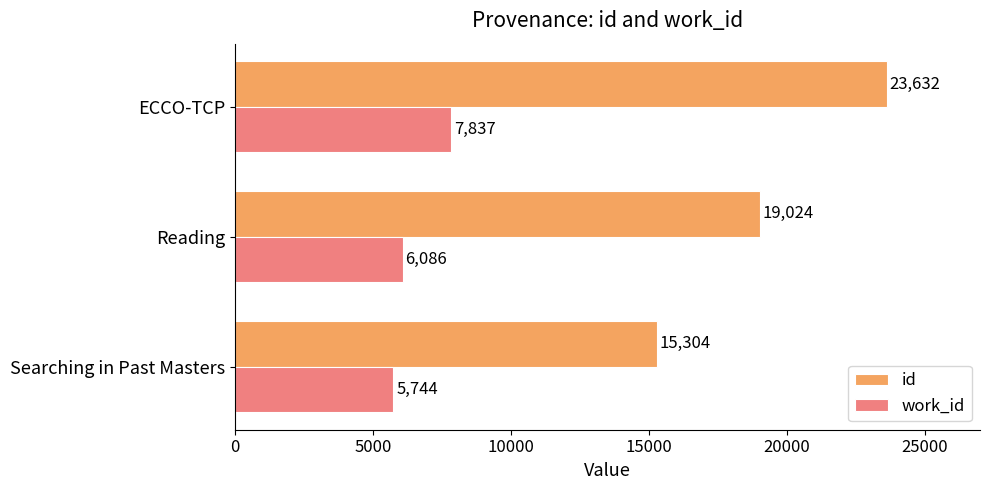

List the labels in order of id value, smallest first.

Searching in Past Masters, Reading, ECCO-TCP